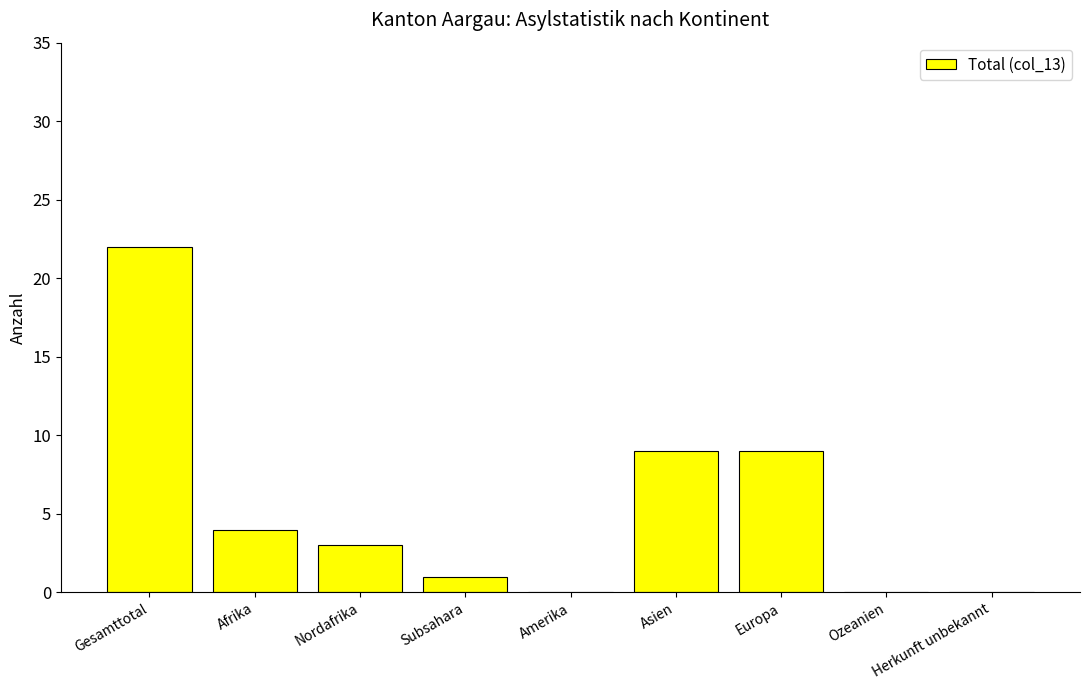

Which category has the highest value across all series?

Gesamttotal